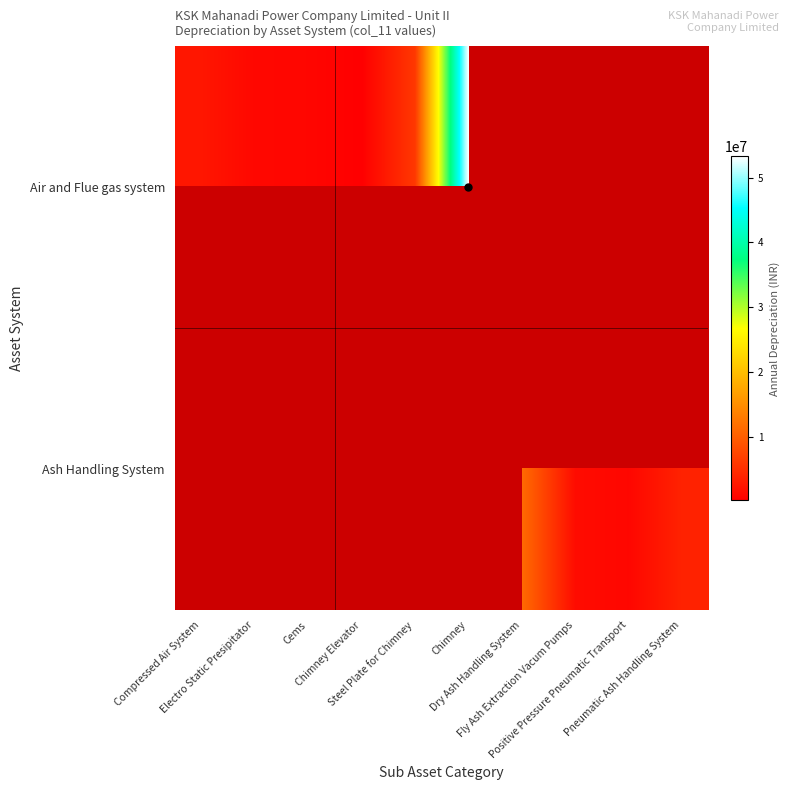

How many values in Ash Handling System are above zero?

4